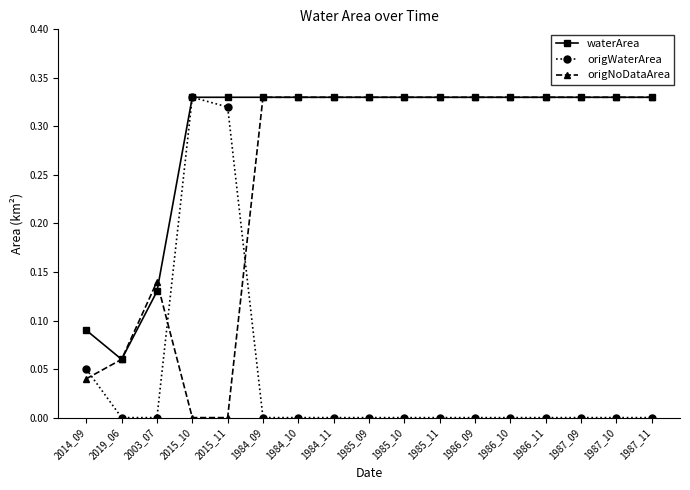

Where is the first local minimum for waterArea?

2019_06